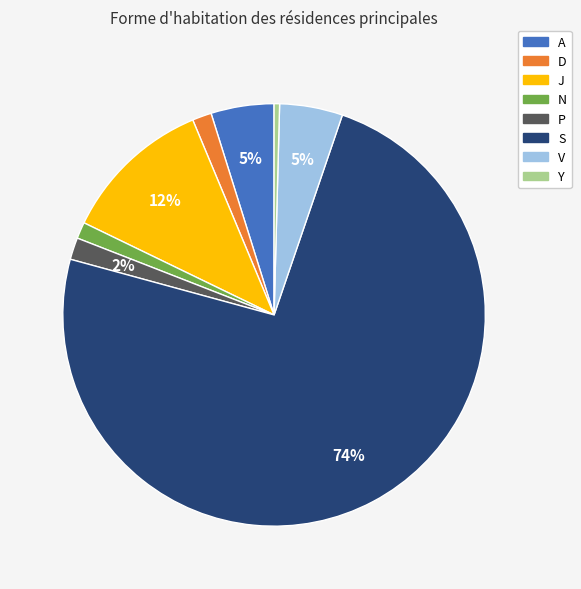

The D slice represents 11% of the pie. True or false?

False